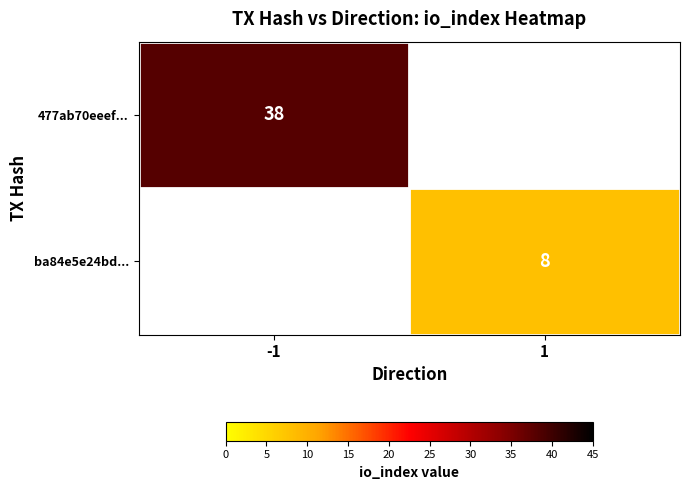

Is it true that ba84e5e24bd... equals 8 at 1?

True